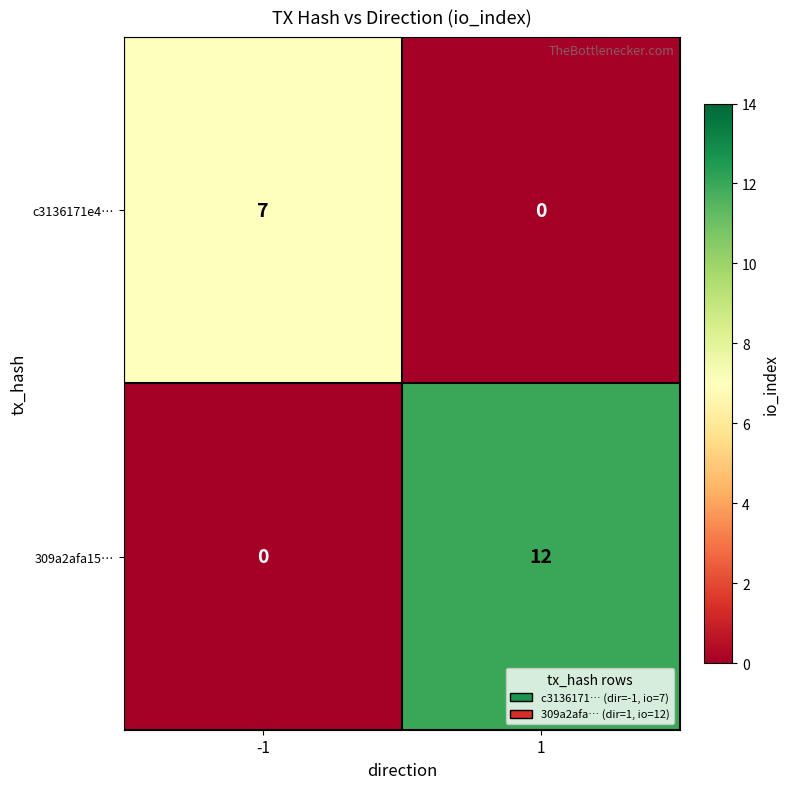

What is the spread (max minus min) of values at 1?

12